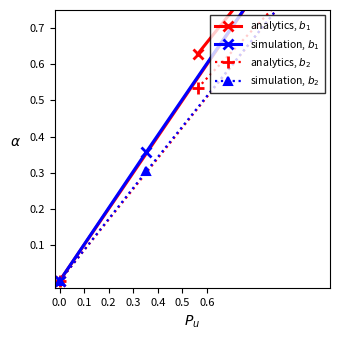

What are all the series names shown in the legend?

analytics, $b_1$, simulation, $b_1$, analytics, $b_2$, simulation, $b_2$